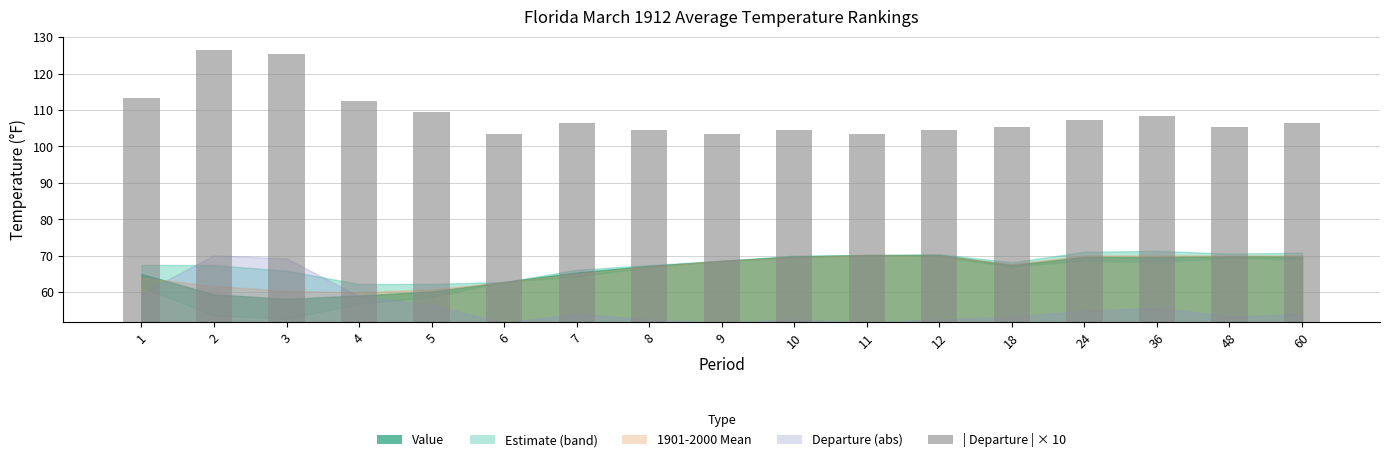

True or false: the data shows 22.0 at 12.

False